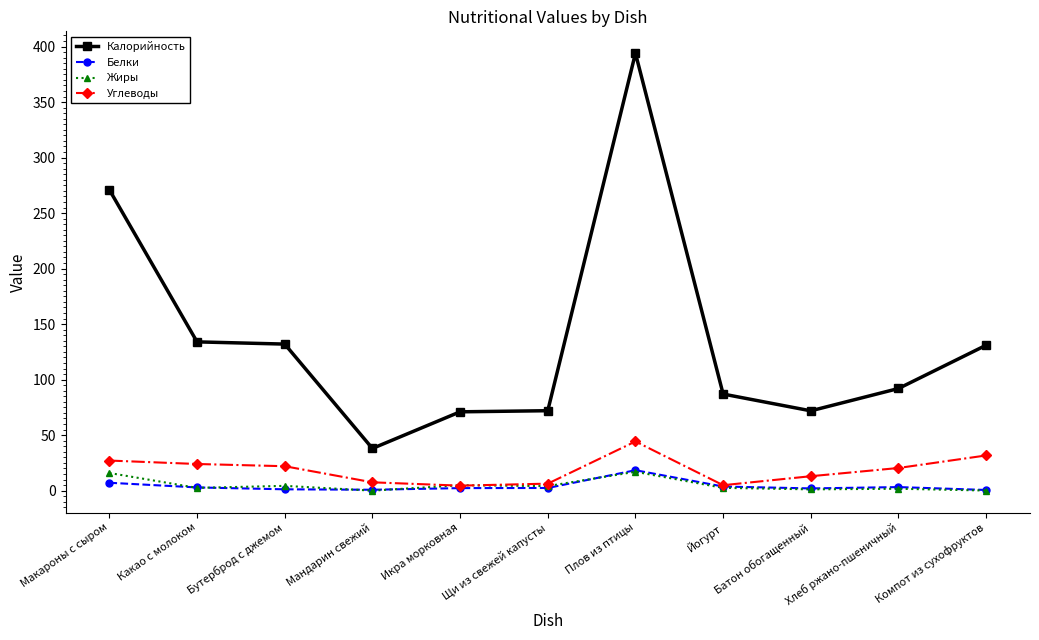

What is the maximum value for Углеводы?

44.3